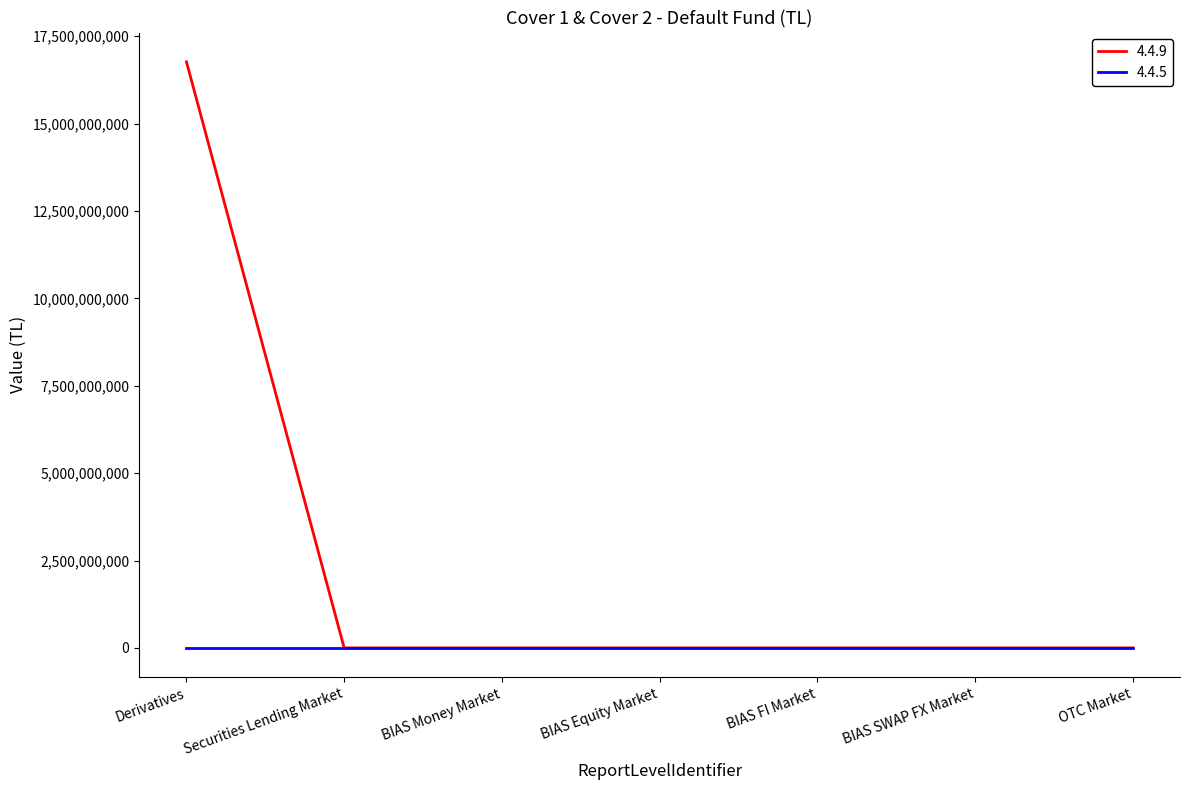

List the series in order of their peak value, highest first.

4.4.9, 4.4.5